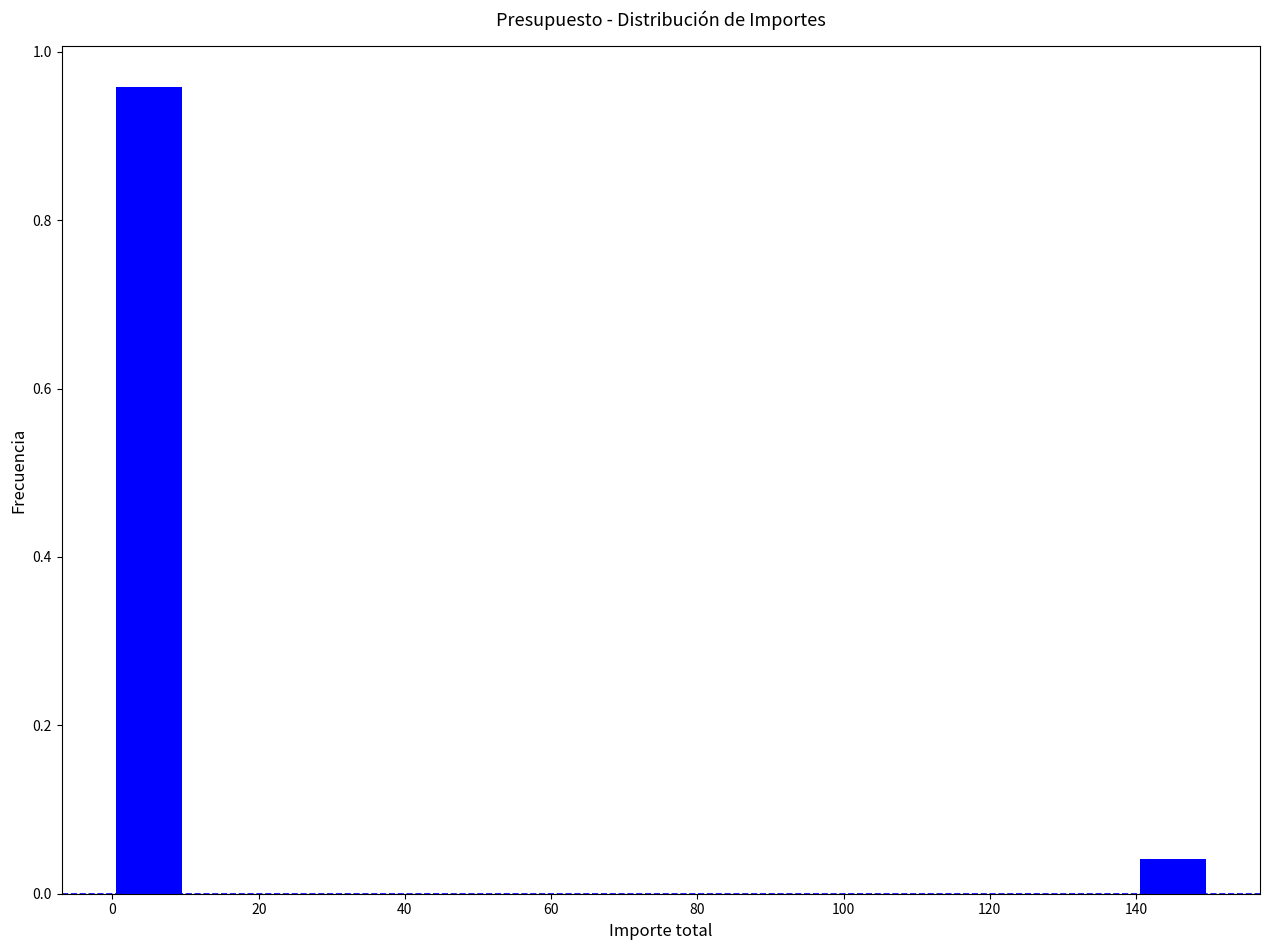

Which range on the x-axis has the tallest bar?

0 to 10